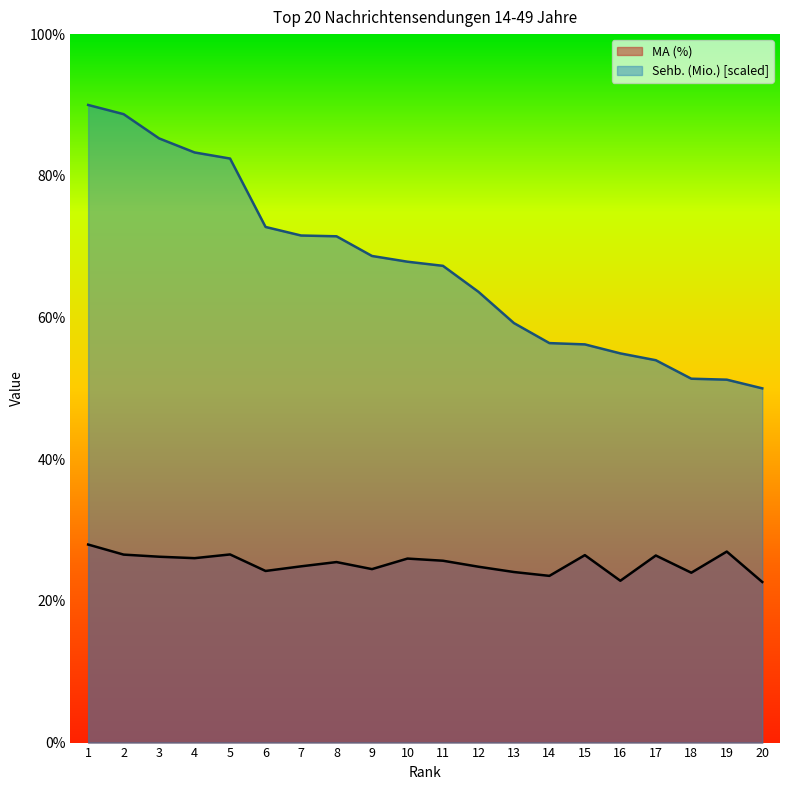

What are all the series names shown in the legend?

MA (%), Sehb. (Mio.) [scaled]